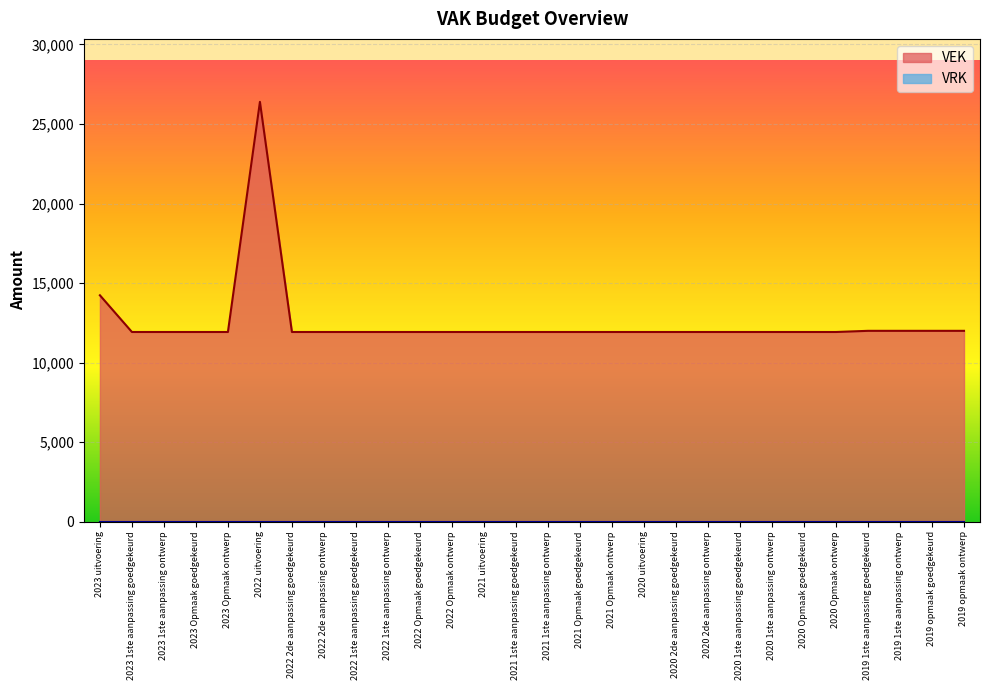

True or false: the data has more than 0 interior local peaks.

True